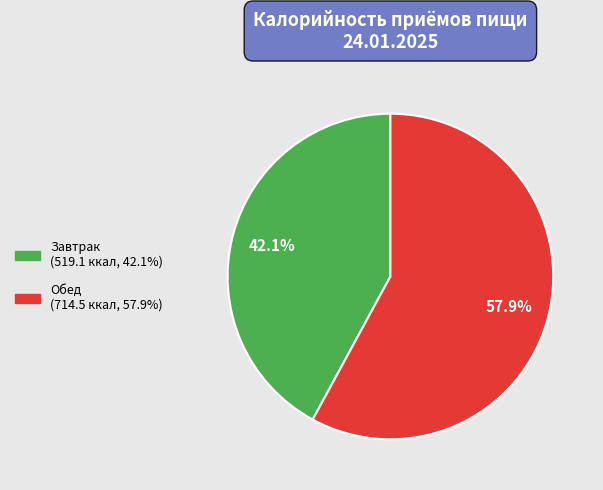

How many segments does this pie chart have?

2